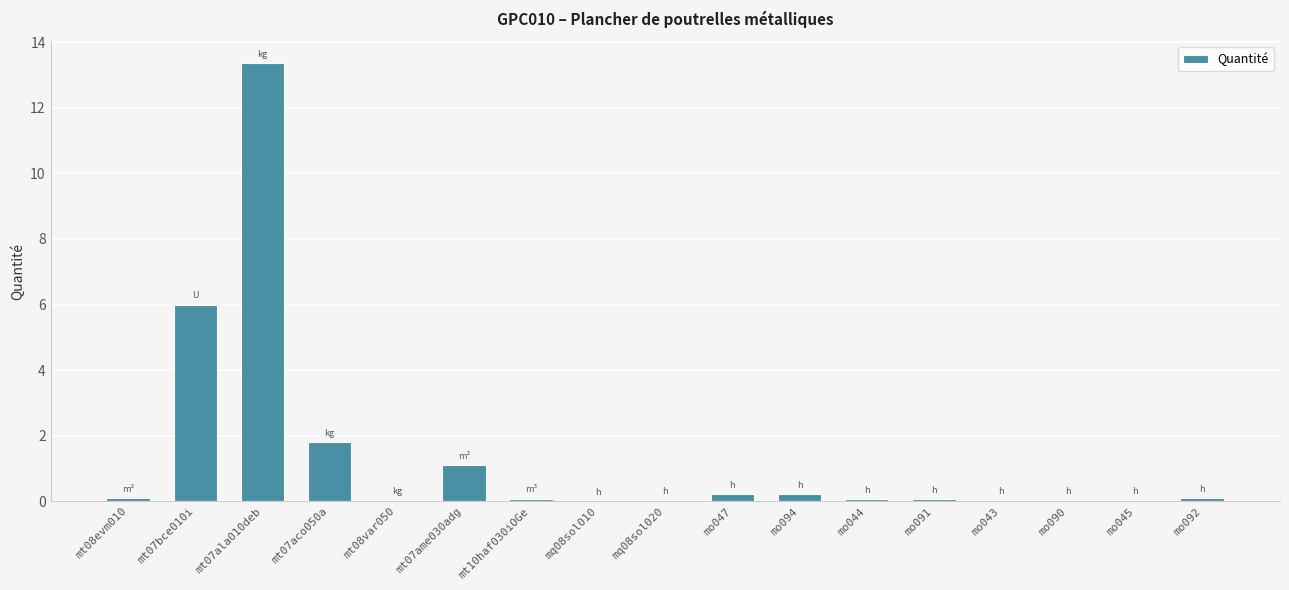

What is the greatest value displayed?

13.4